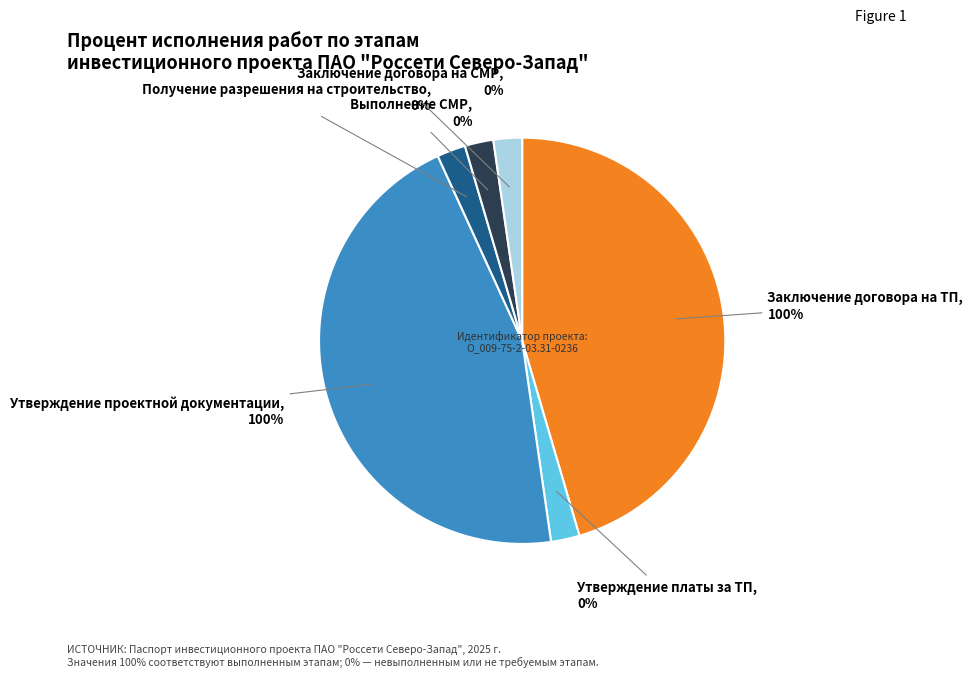

True or false: Утверждение проектной документации accounts for 63% of the total.

False